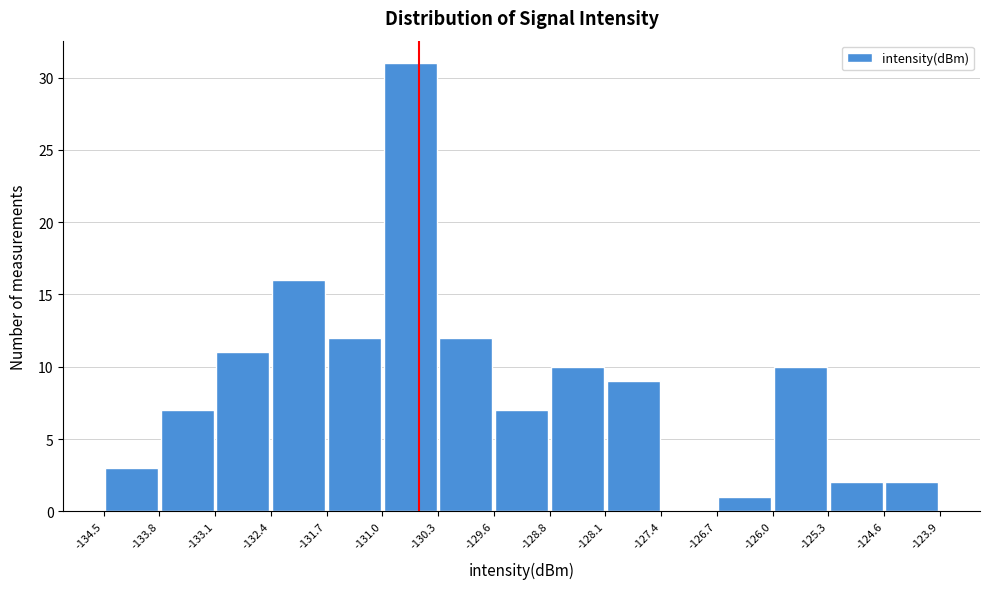

Reading left to right, transcribe this chart: for each bar, give the range it covers on the x-axis and its height. The values are not printed on the chart, so give them approximately, as read against the axis.

-134.5 to -133.8: 3
-133.8 to -133.1: 7
-133.1 to -132.4: 11
-132.4 to -131.7: 16
-131.7 to -131.0: 12
-131.0 to -130.3: 31
-130.3 to -129.6: 12
-129.6 to -128.8: 7
-128.8 to -128.1: 10
-128.1 to -127.4: 9
-127.4 to -126.7: 0
-126.7 to -126.0: 1
-126.0 to -125.3: 10
-125.3 to -124.6: 2
-124.6 to -123.9: 2